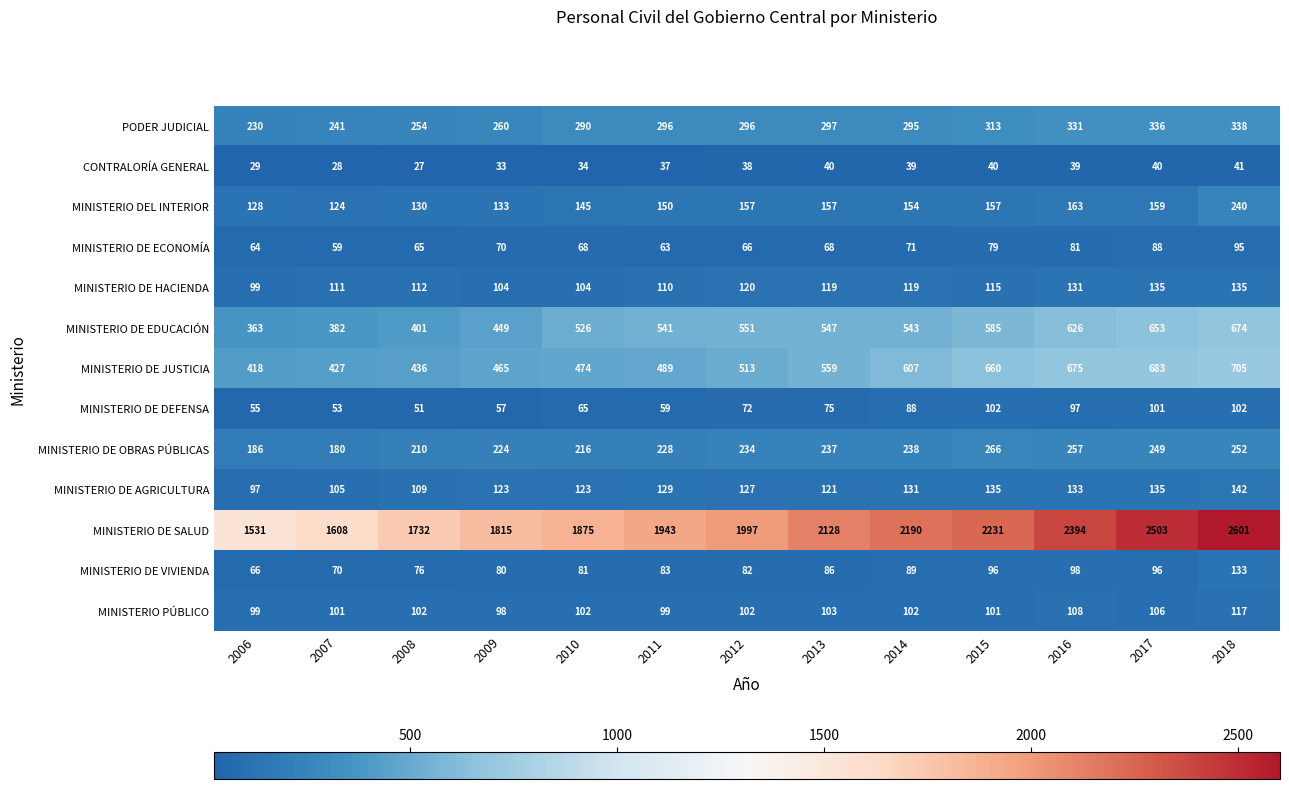

Read the MINISTERIO PÚBLICO value at 2007, to the nearest 10.

100